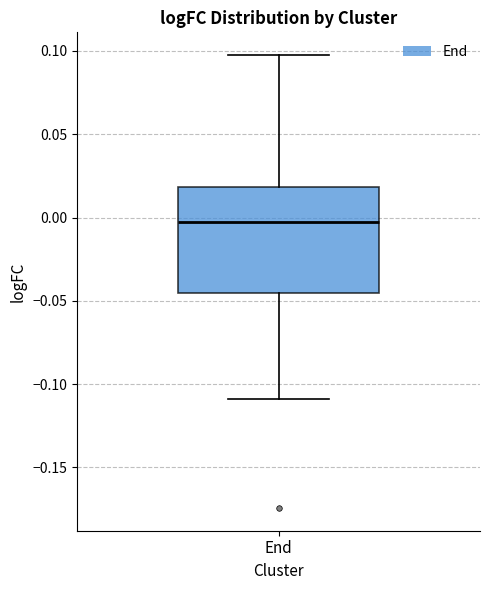

Where is the lower edge of the box for End on the y-axis? The values are not printed on the chart, so give them approximately, as read against the axis.

-0.045